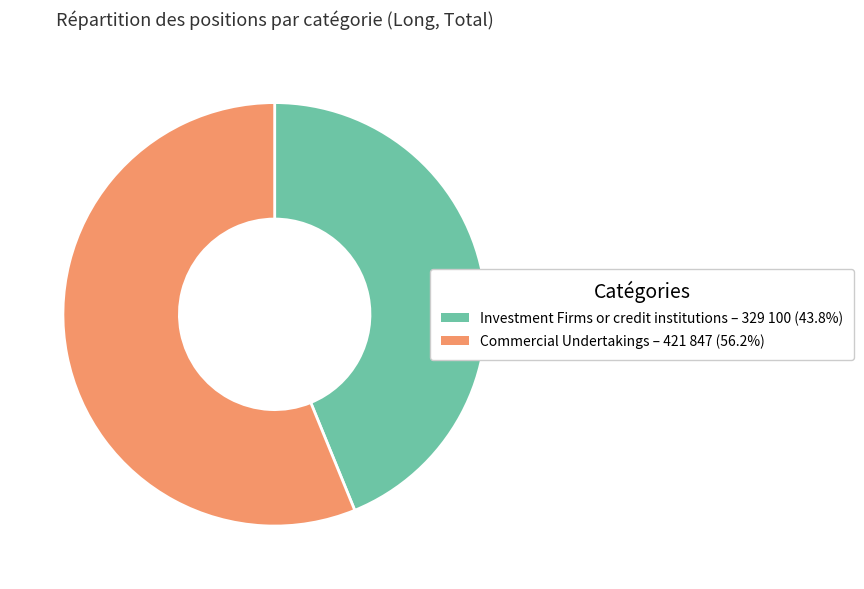

Which slice is the smallest?

Investment Firms or credit institutions